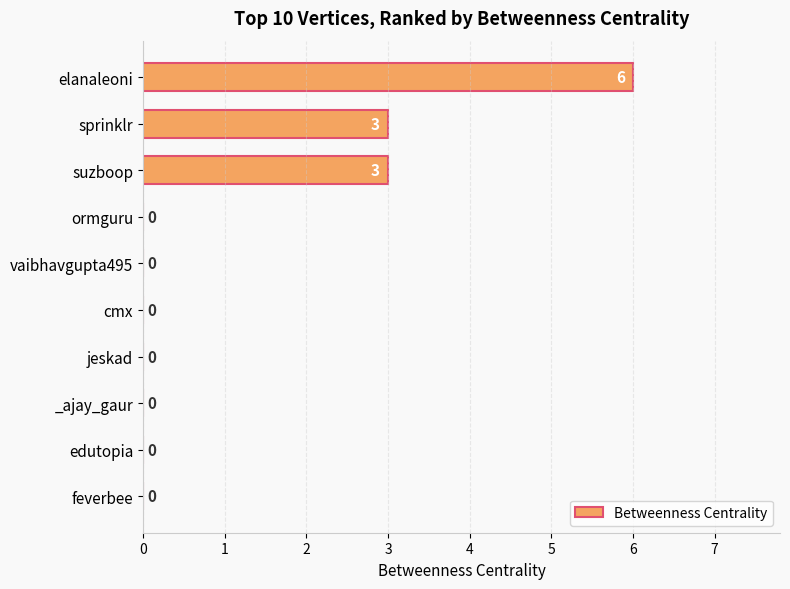

What is the greatest value displayed?

6